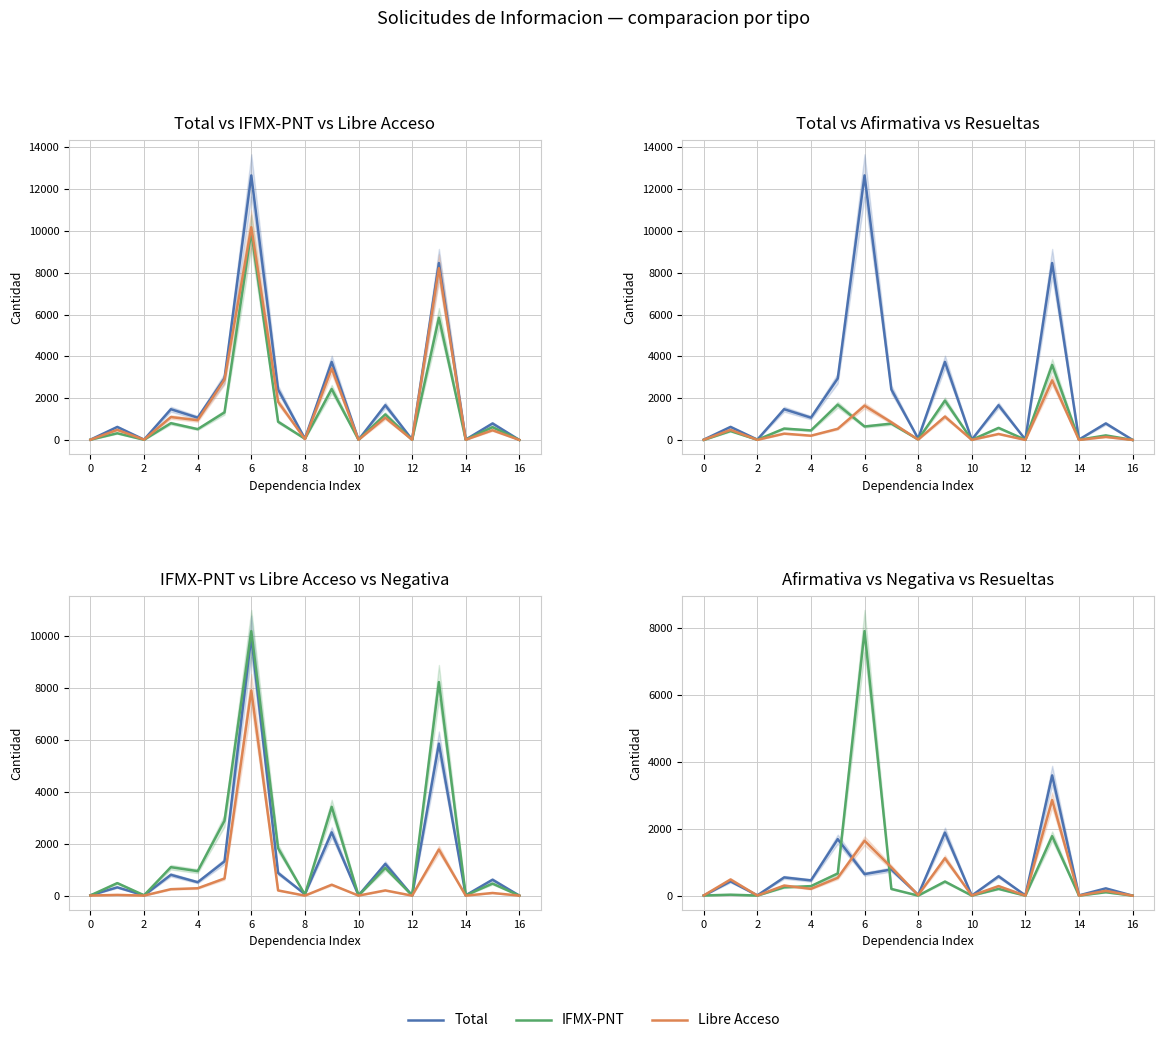

The value of Total at 0 is 19. True or false?

False